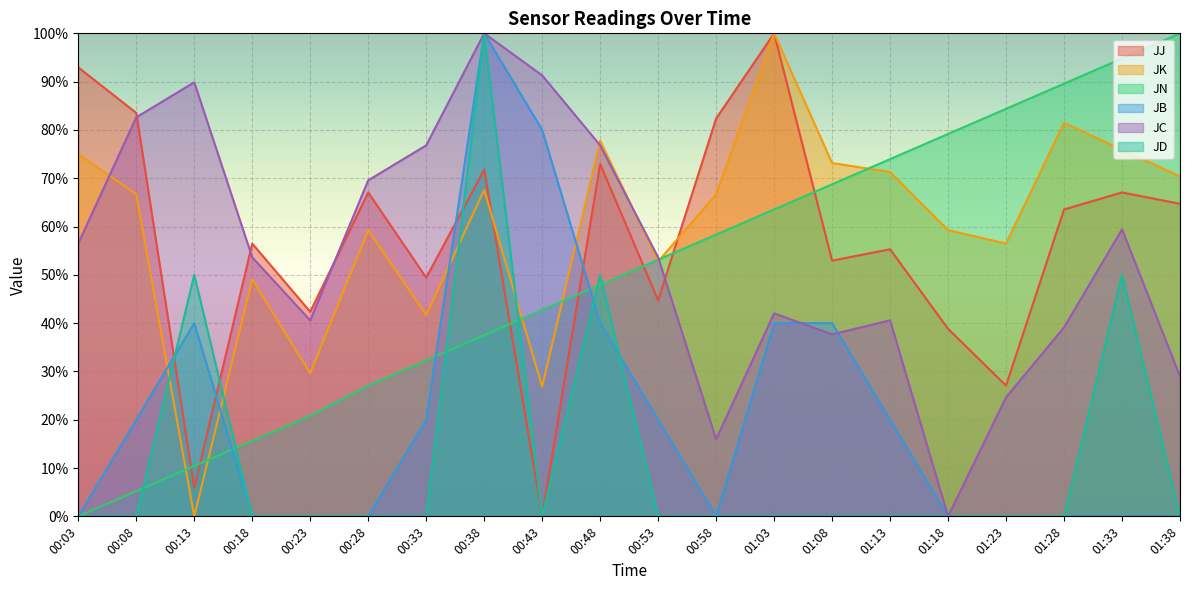

Which series changed the most between 00:08 and 00:48?

JD